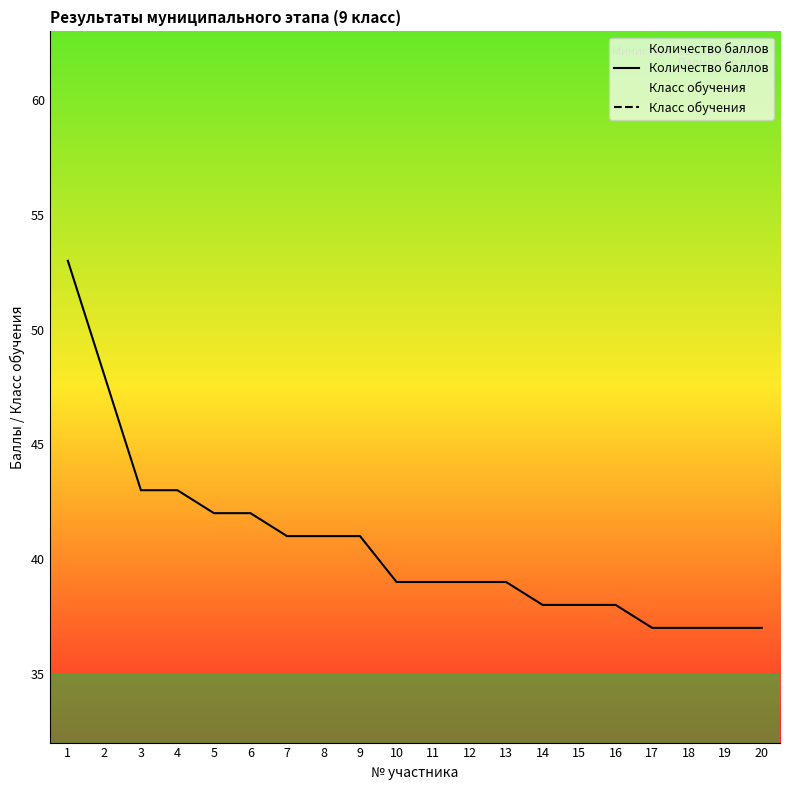

How many data points in Количество баллов are less than 39?

7